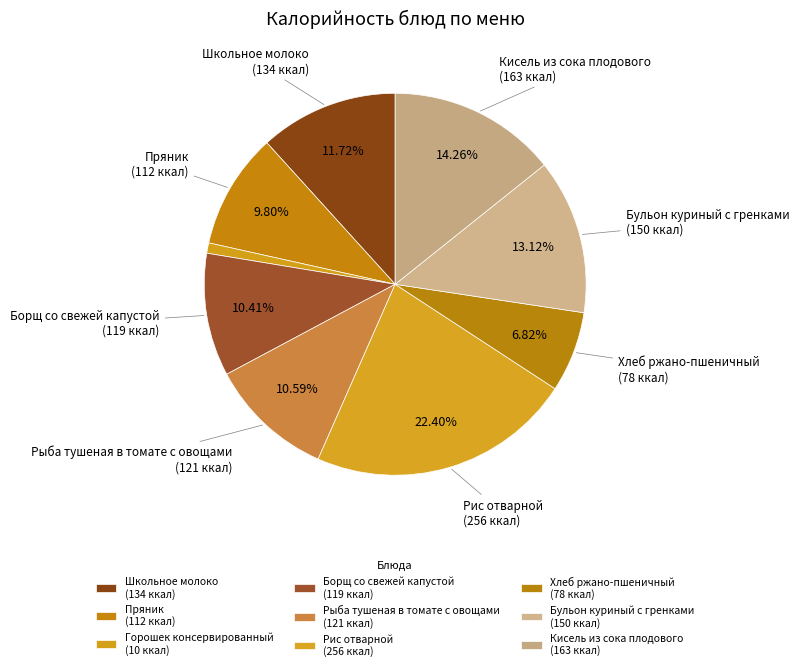

To the nearest percent, what portion does Горошек консервированный represent?

1%